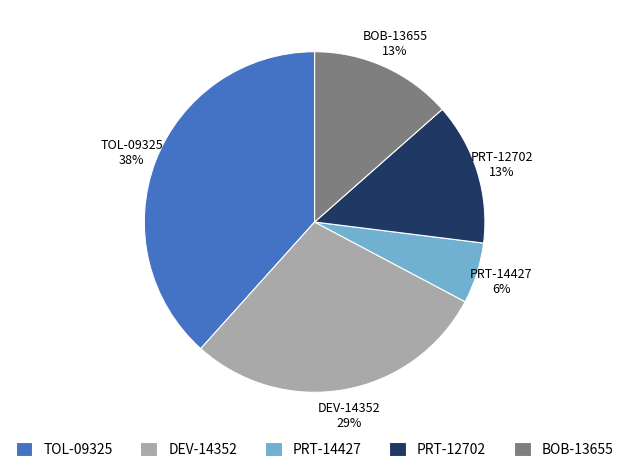

How many slices are in this pie chart?

5